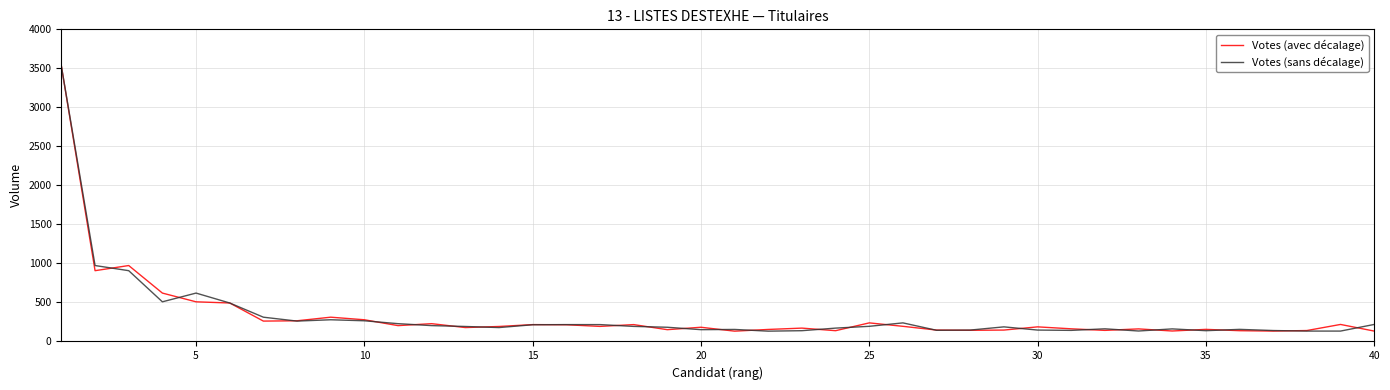

What is the minimum value shown in the chart?

132